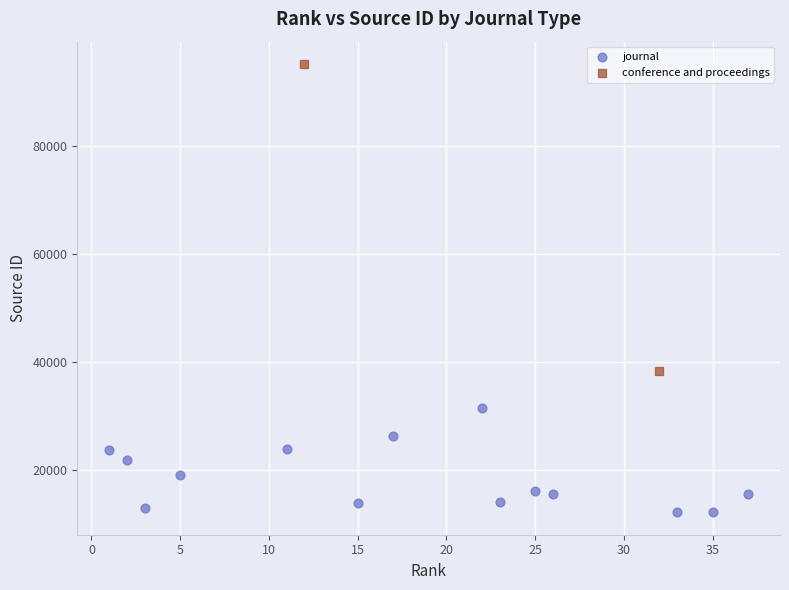

What are all the series names shown in the legend?

journal, conference and proceedings